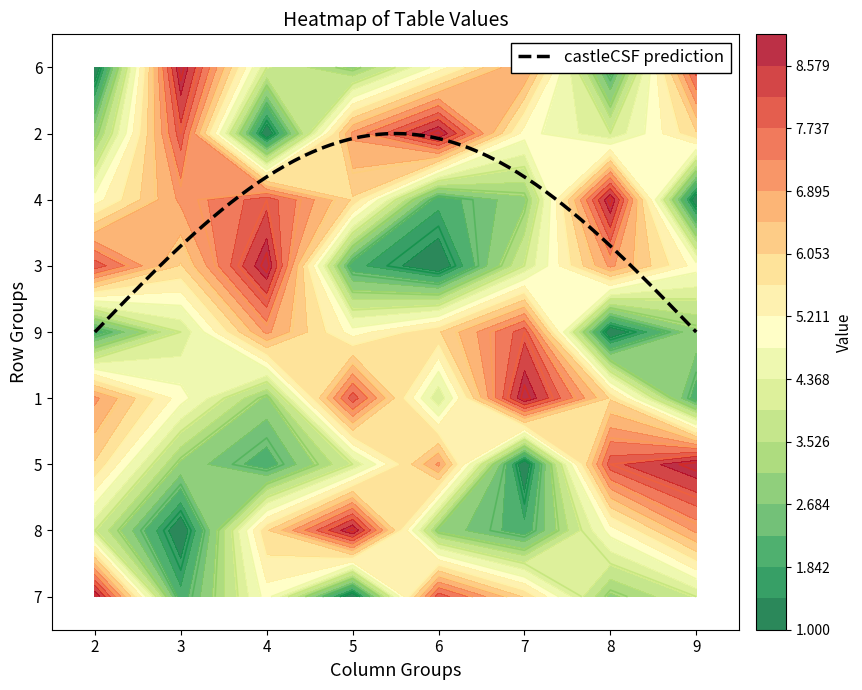

What is the smallest value displayed?

1